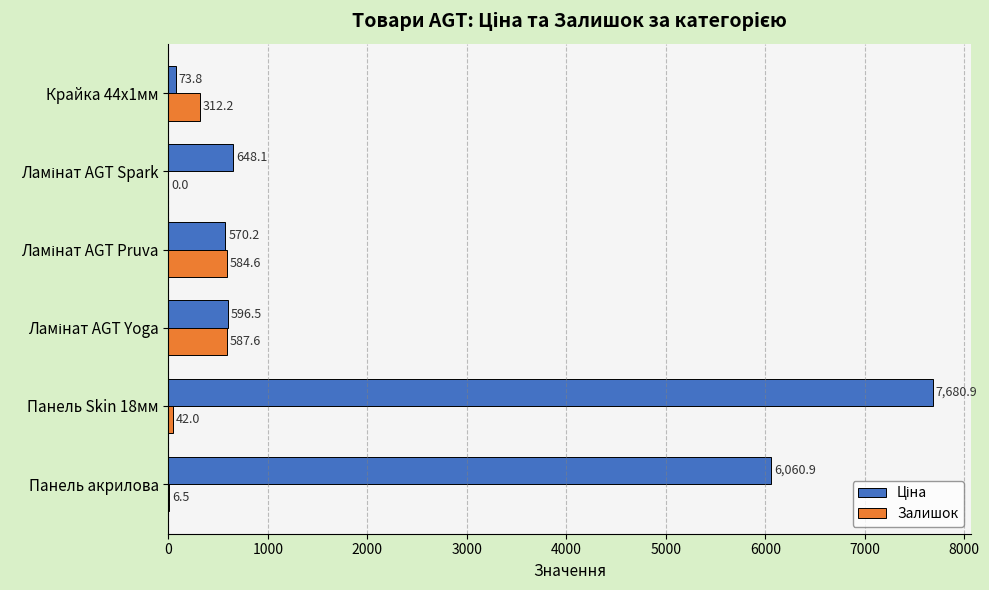

What is the maximum value for Залишок?

587.6